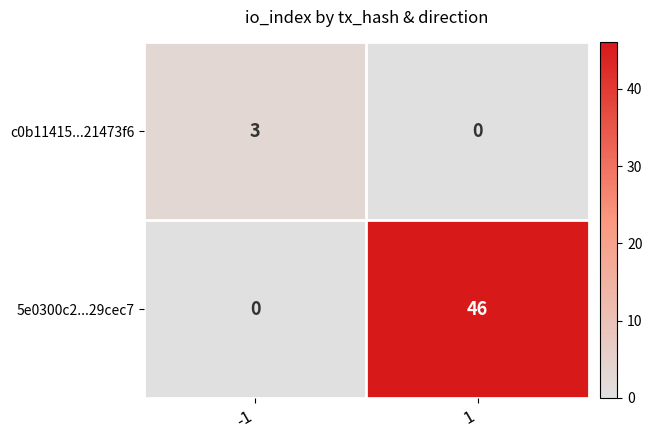

What is the difference between the highest and lowest values at -1?

3